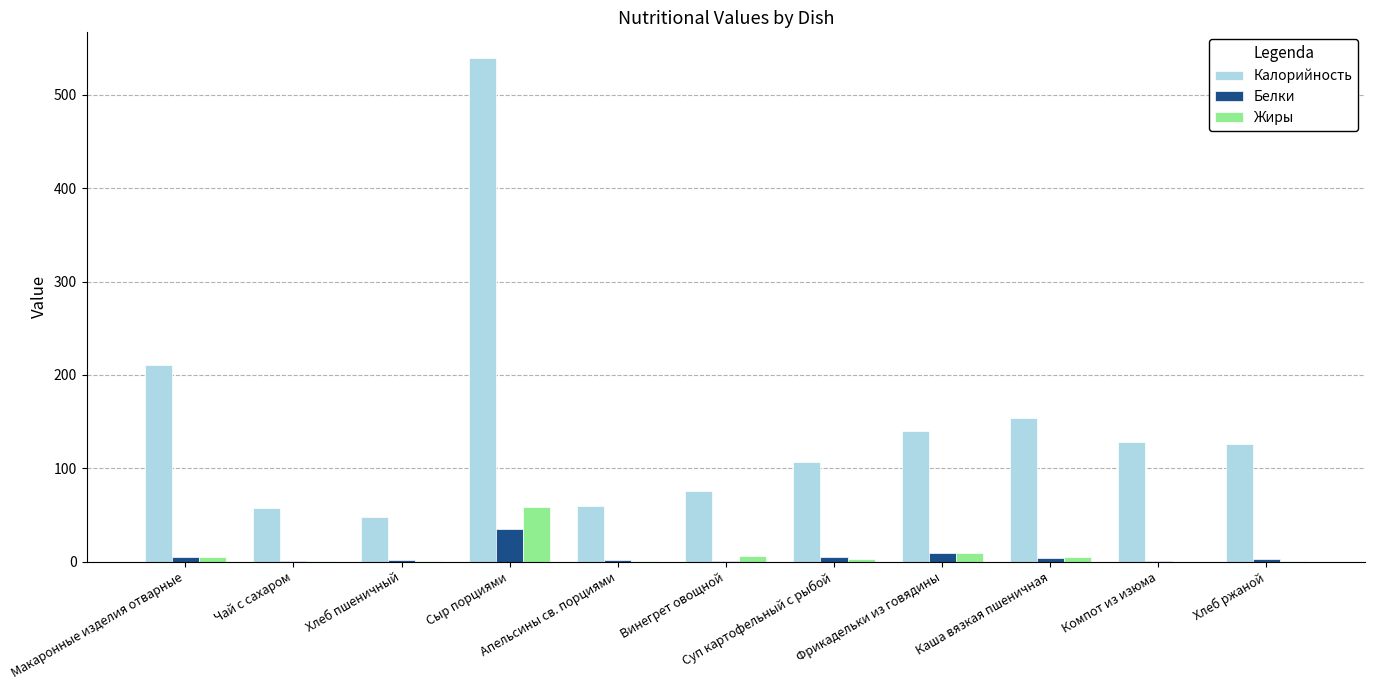

What value does the Жиры series have at Апельсины св. порциями?

0.3